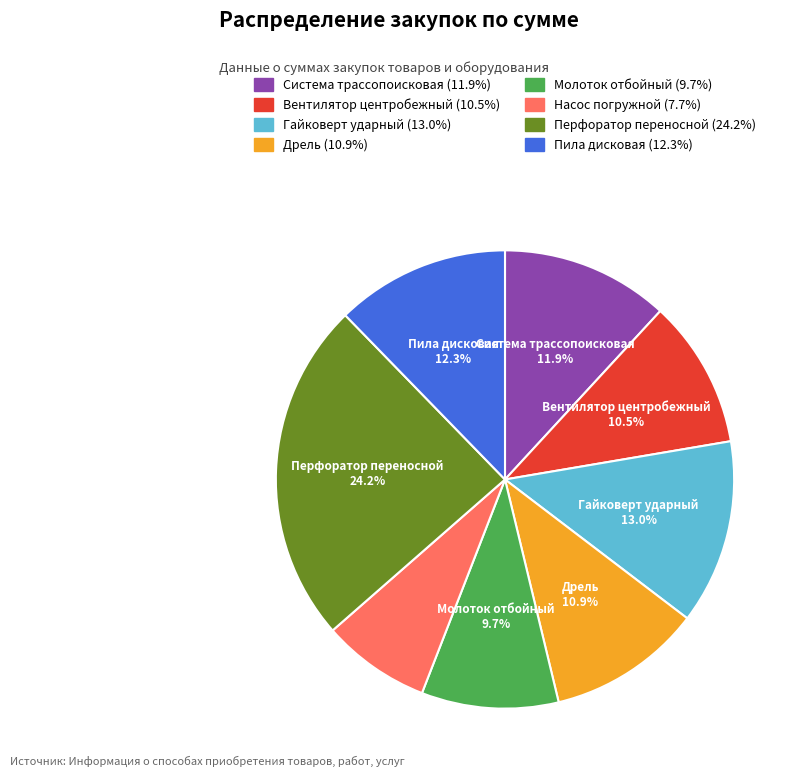

Is there any slice that represents more than half of the pie?

No